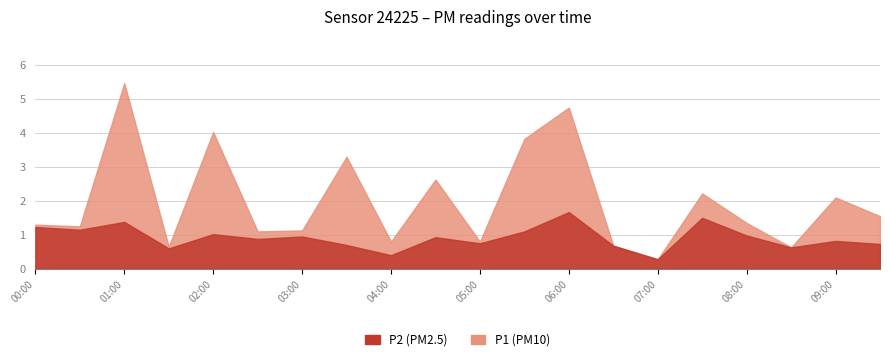

Which series has the largest total across all categories?

P1